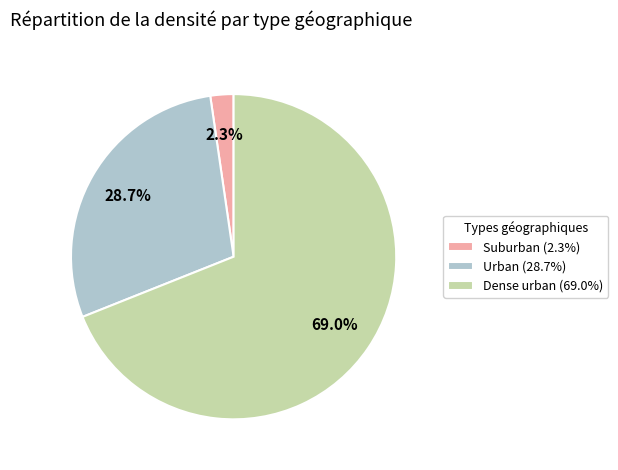

Is Dense urban the majority of the pie?

Yes